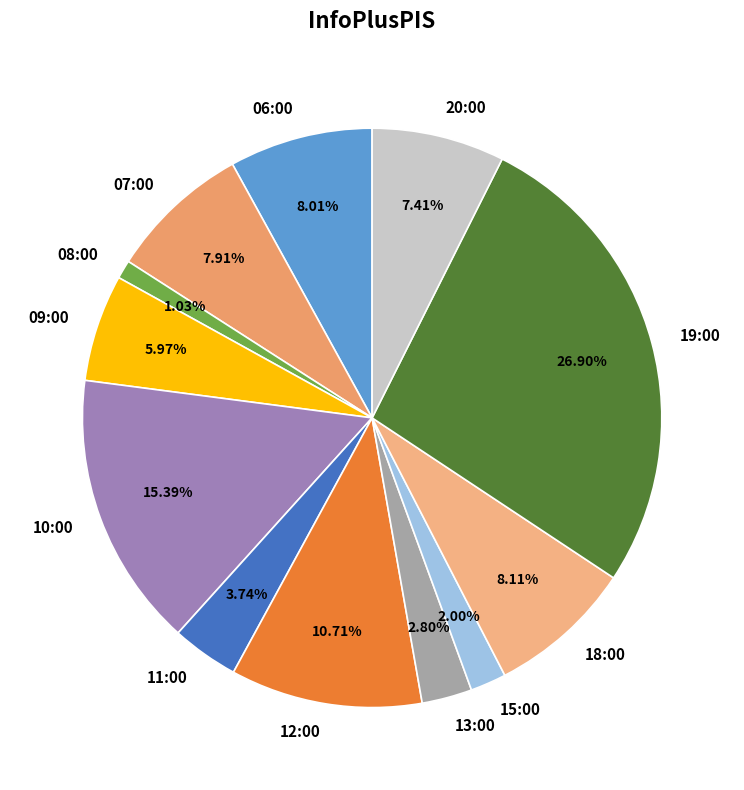

What percentage is the 15:00 slice, to the nearest percent?

2%